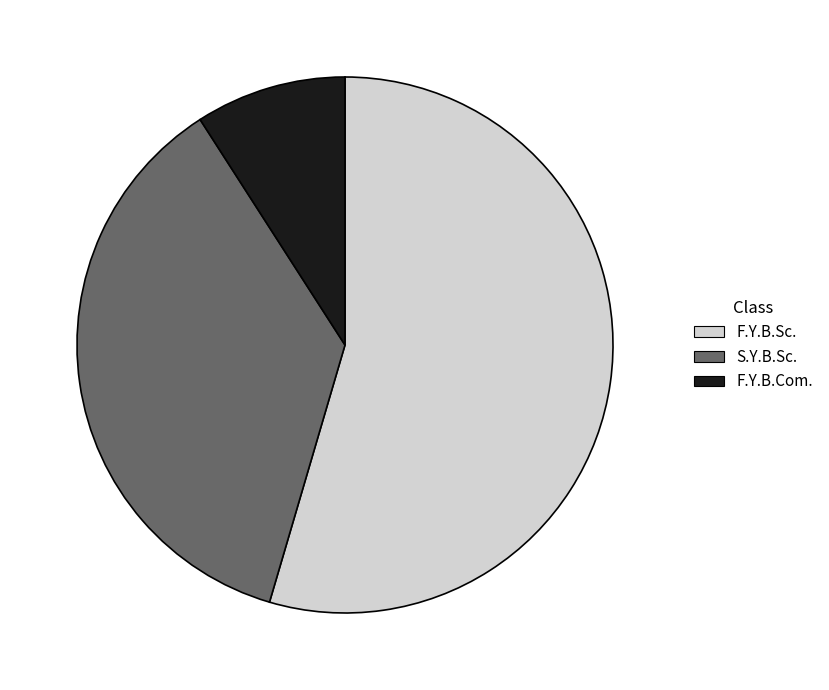

True or false: S.Y.B.Sc. accounts for 28% of the total.

False